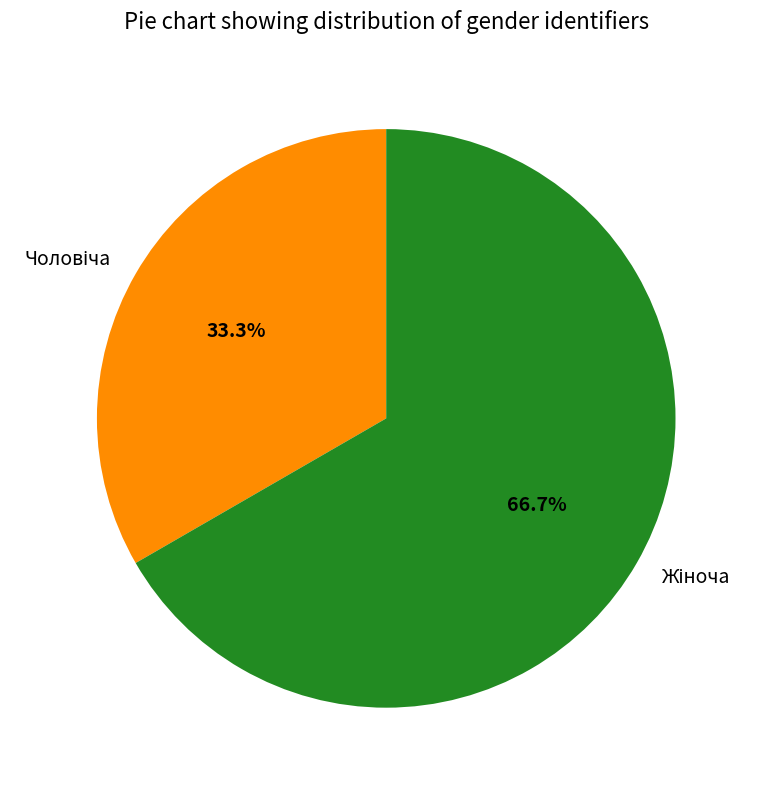

To the nearest percent, what is the difference between the largest and smallest slice percentages?

33%